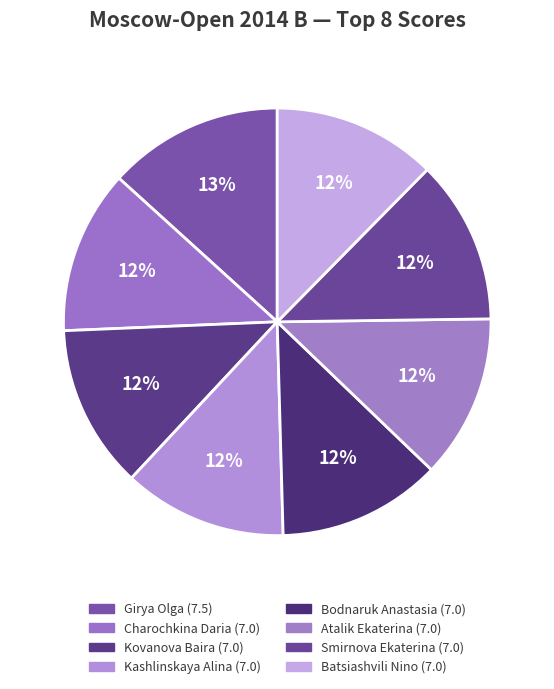

True or false: Kashlinskaya Alina accounts for 24% of the total.

False